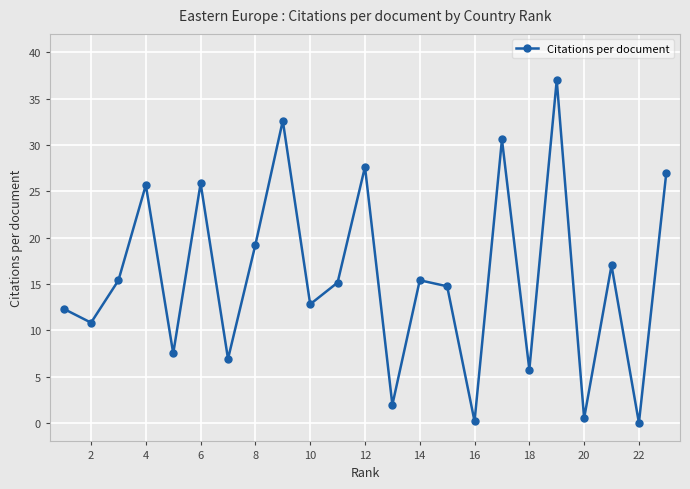

What is the maximum value shown in the chart?

37.0